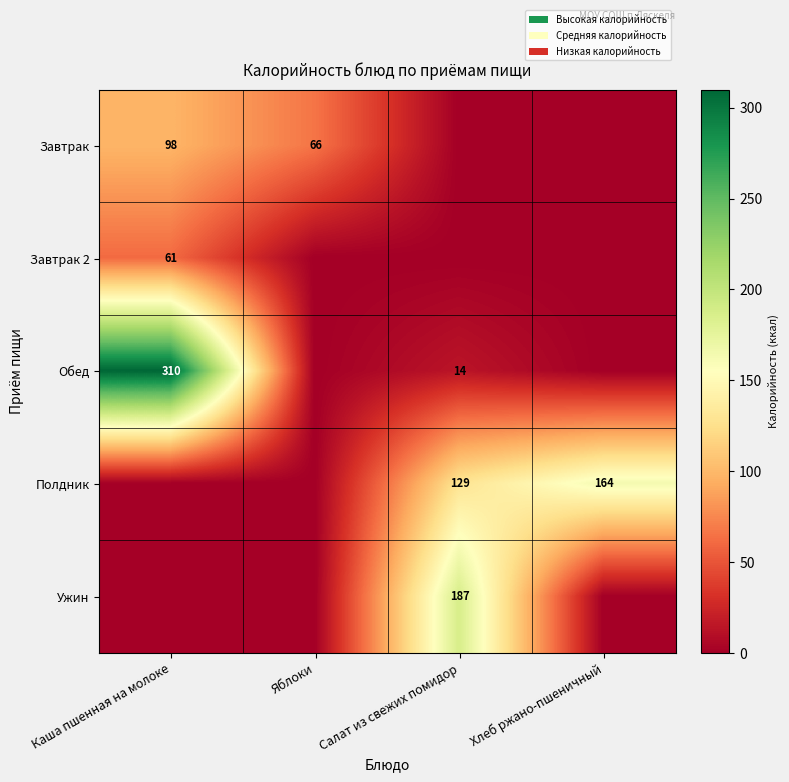

What is the difference between the Завтрак values at Каша пшенная на молоке and Яблоки?

32